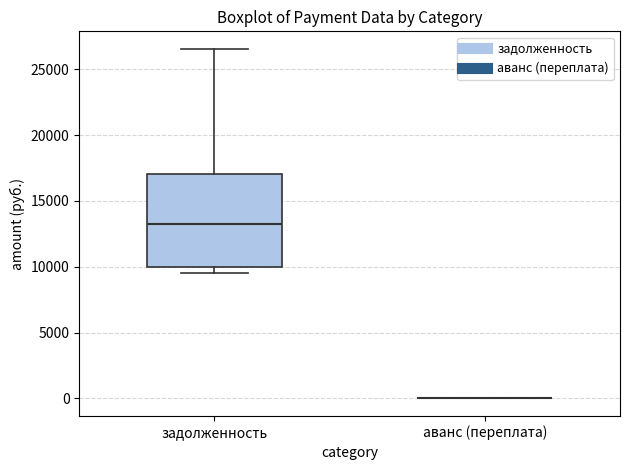

Reading left to right, transcribe this box plot: for each box, give where its median line is, the range the box spans, and where its two whiskers end, as read against the y-axis. The values are not printed on the chart, so give them approximately, as read against the axis.

задолженность: median 13500, box 10000 to 17000, whiskers 9500 to 26500
аванс (переплата): box collapsed to a line at 0, whiskers 0 to 0